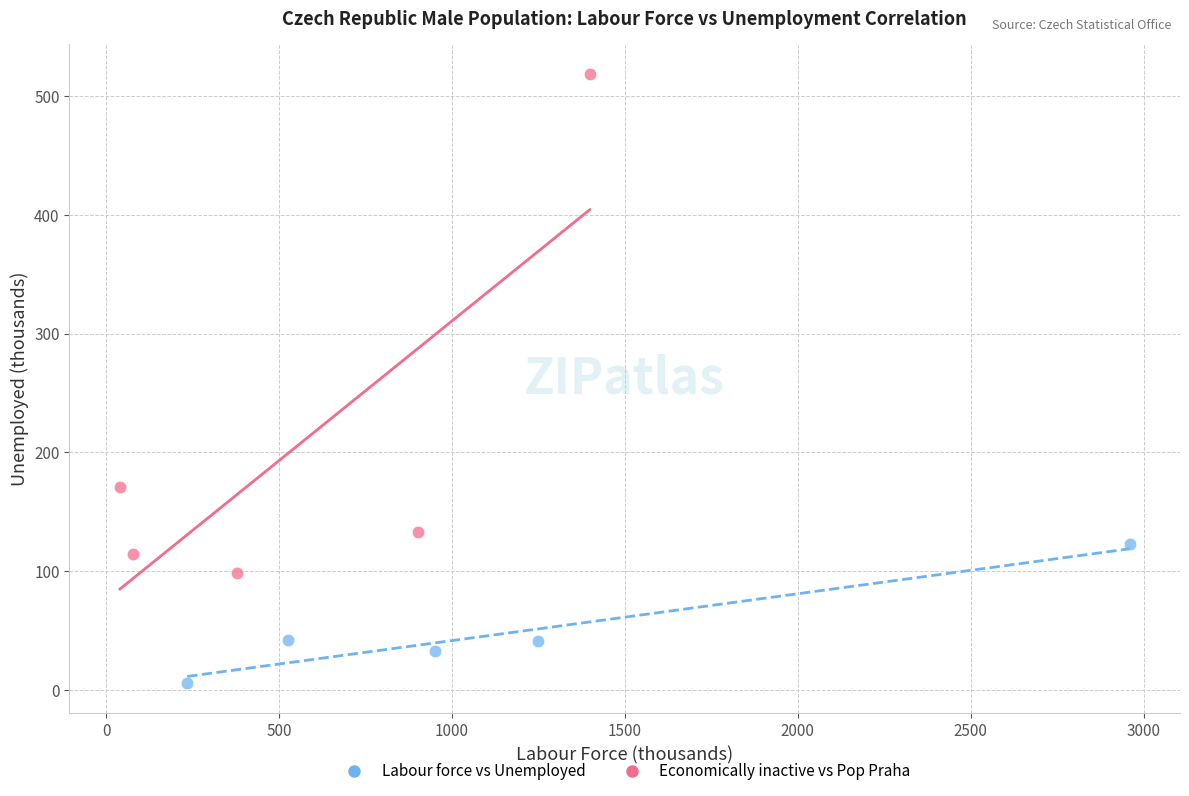

Which series contains the highest Y value?

Economically inactive vs Pop Praha